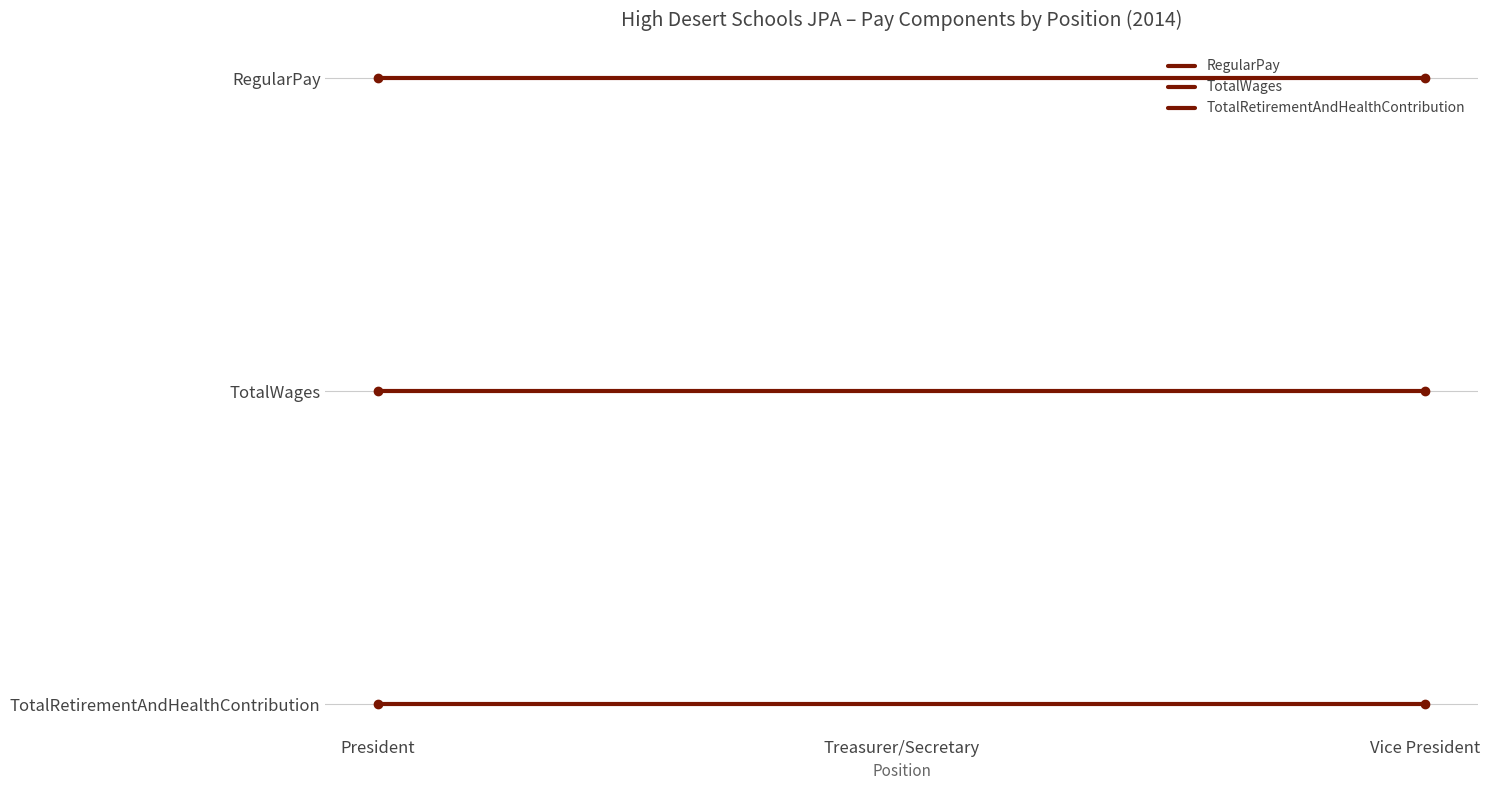

What is the sum of the RegularPay values at Vice President and Treasurer/Secretary?

4